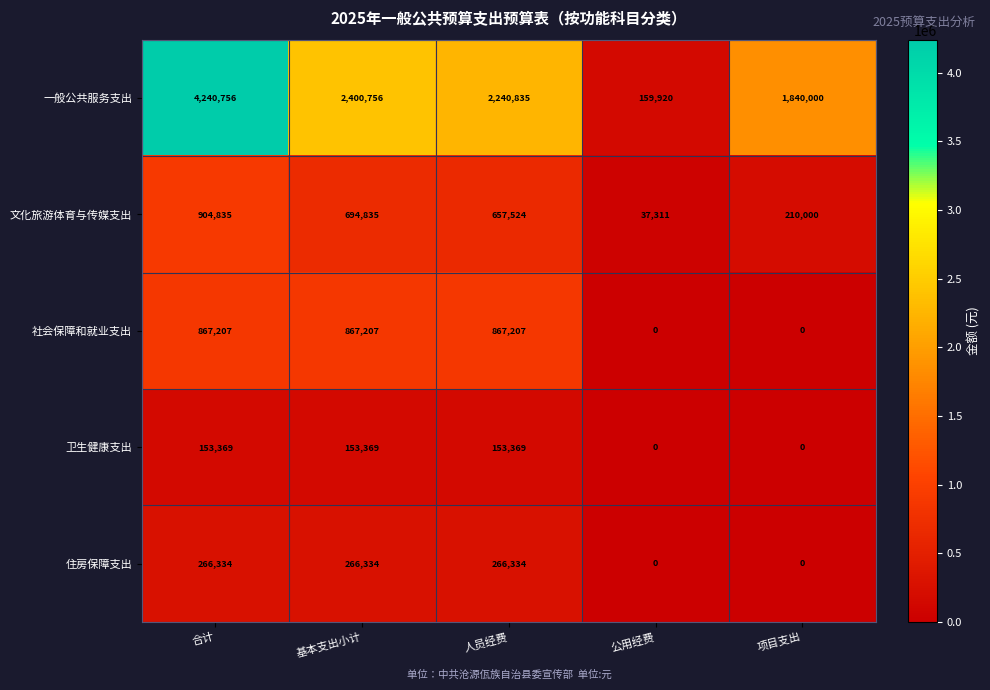

Count the 住房保障支出 values in the range 0 to 266334.

5